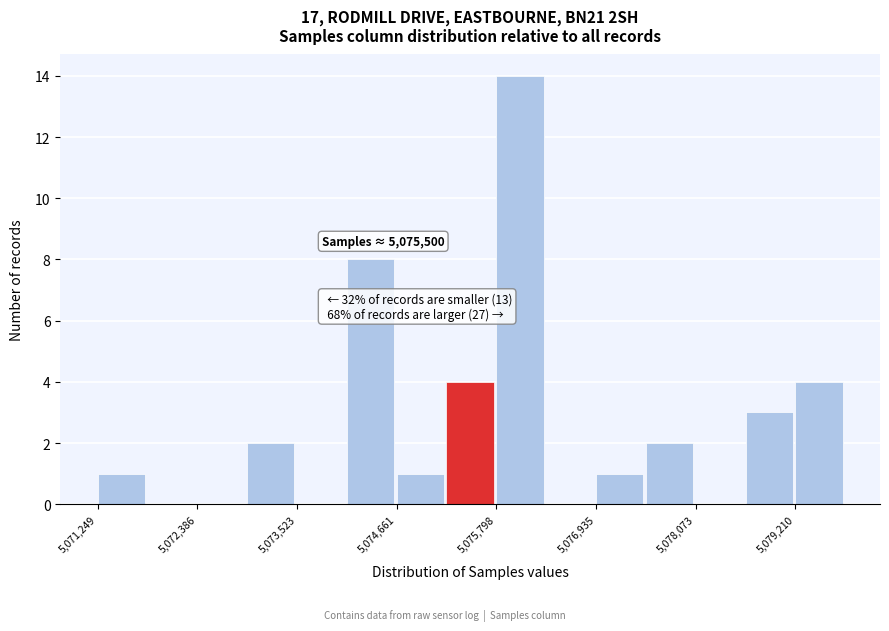

Read against the x-axis, roughly where is the centre of the tallest bar?

5076000